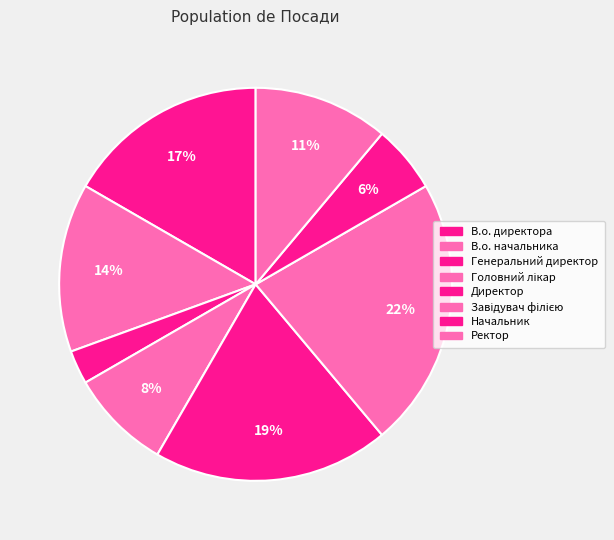

How many segments does this pie chart have?

8